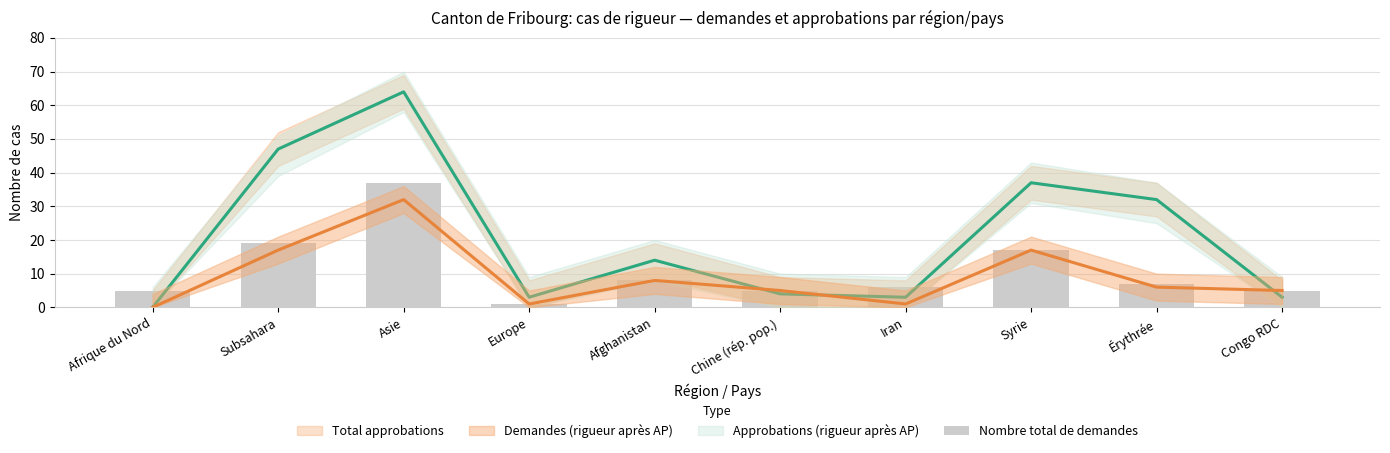

What is the label of the 2nd bar from the left?

Subsahara